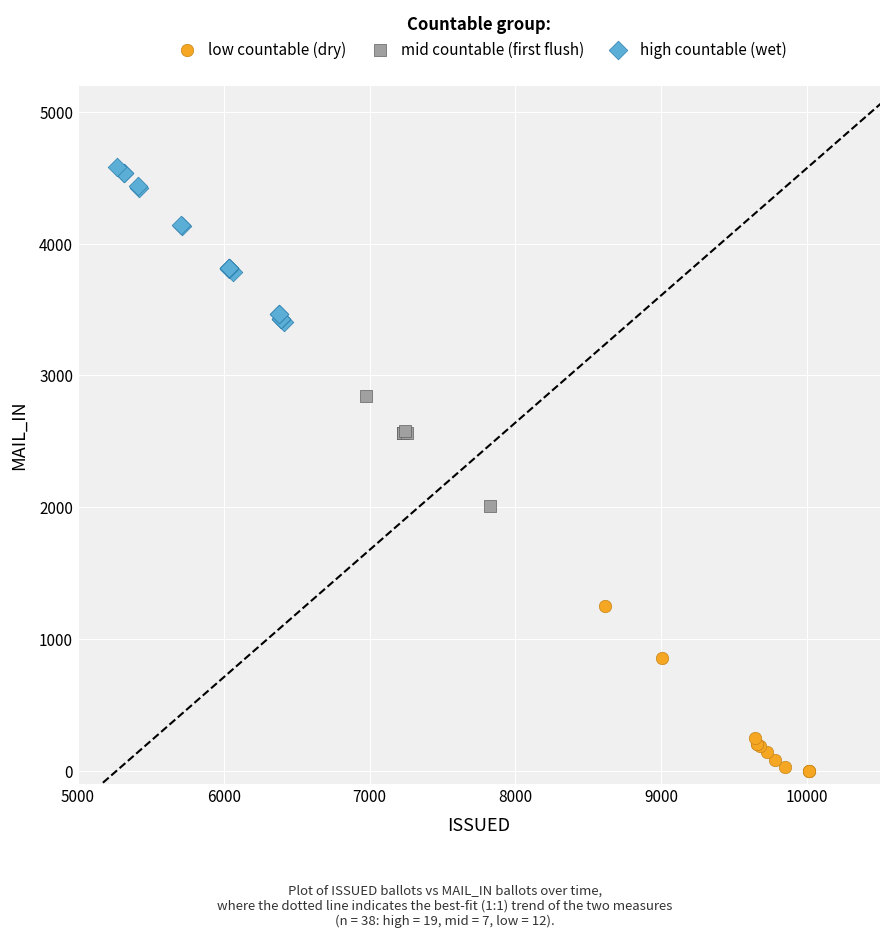

Which series reaches the maximum Y coordinate?

high countable (wet)